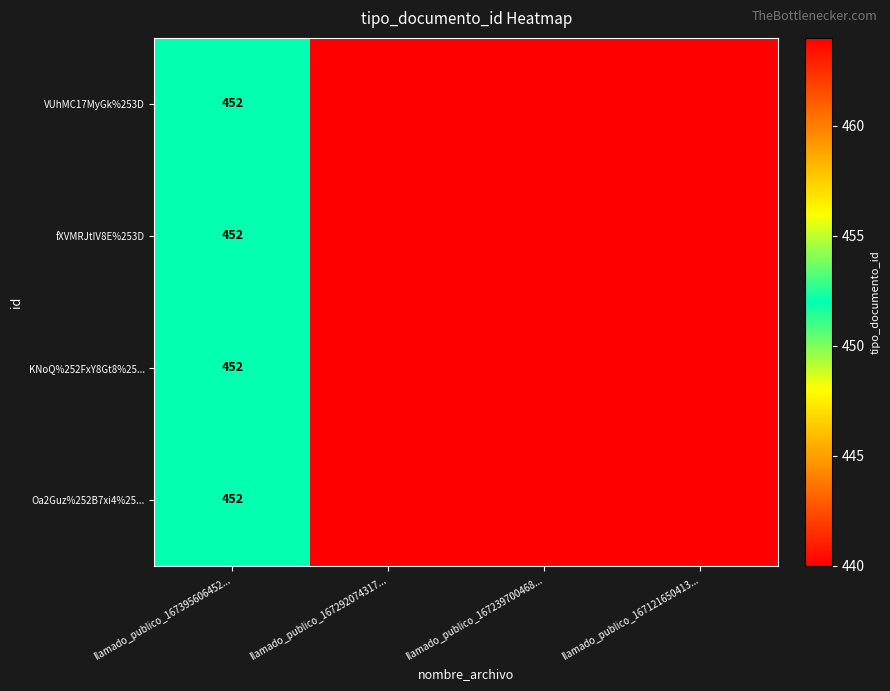

Which label corresponds to the largest value in the chart?

llamado_publico_167395606452...